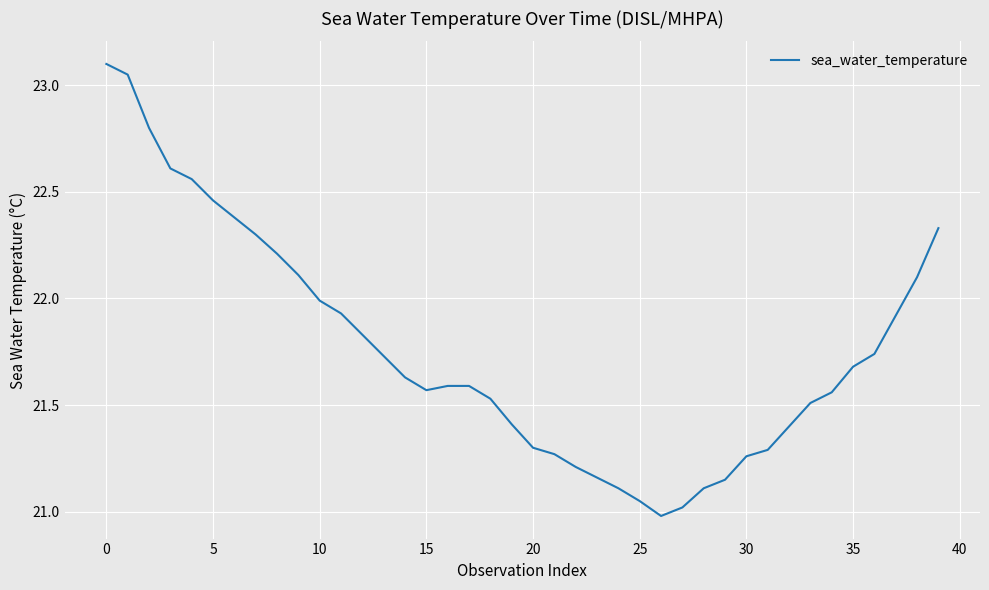

What is the smallest value displayed?

21.0